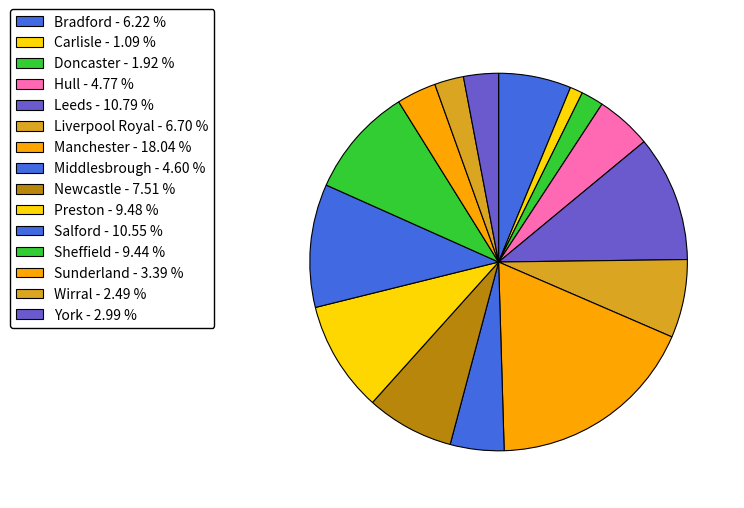

What is the largest slice in the pie chart?

Manchester